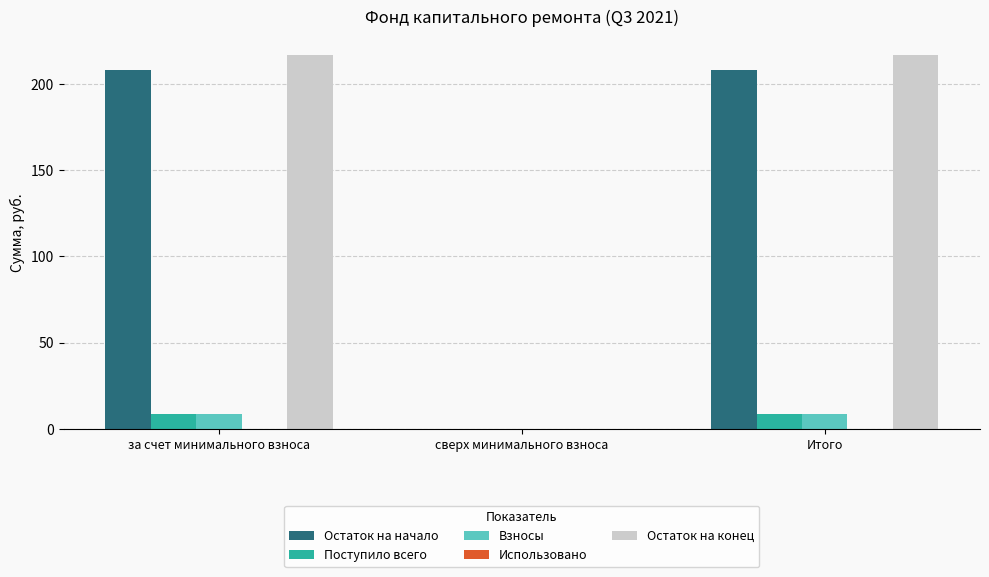

What is the greatest value displayed?

216.6